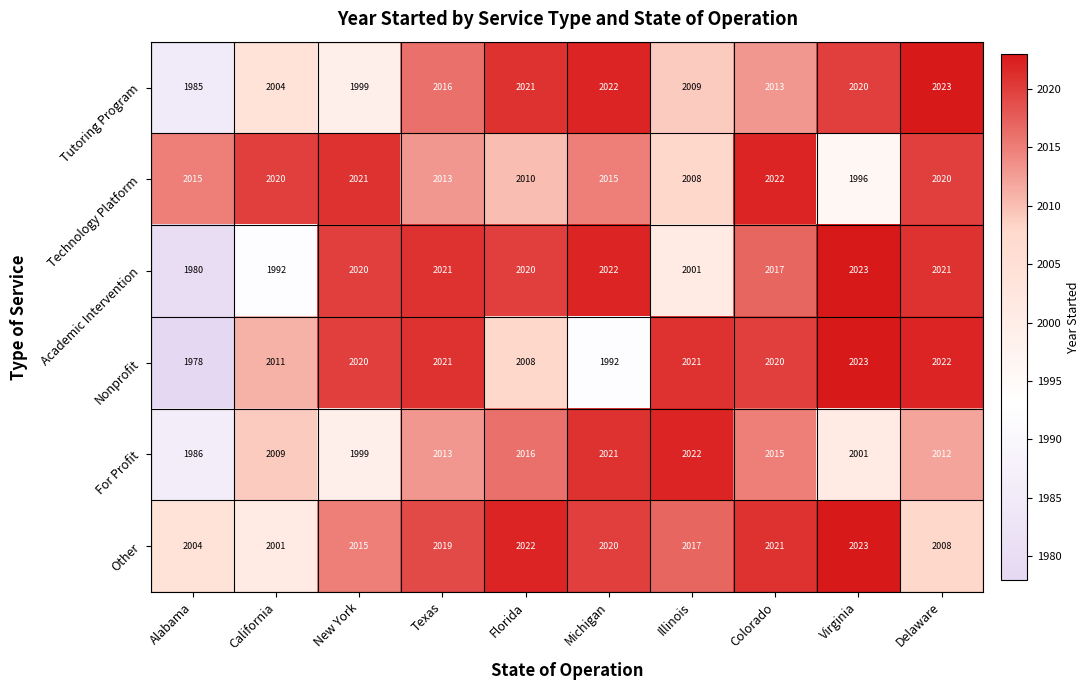

What is the total value across all series at Texas?

12103